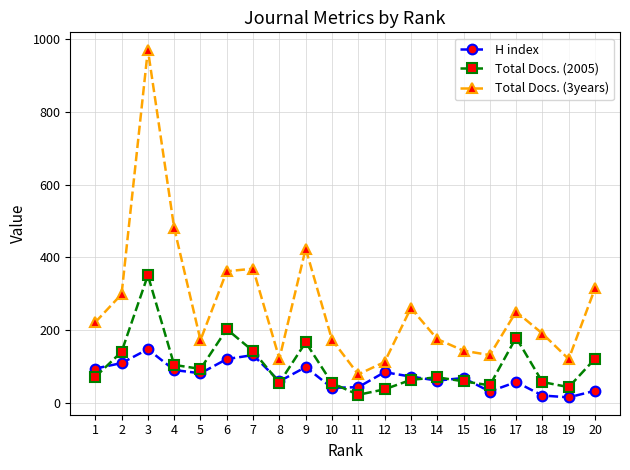

The value of Total Docs. (2005) at 13 is 64. True or false?

True